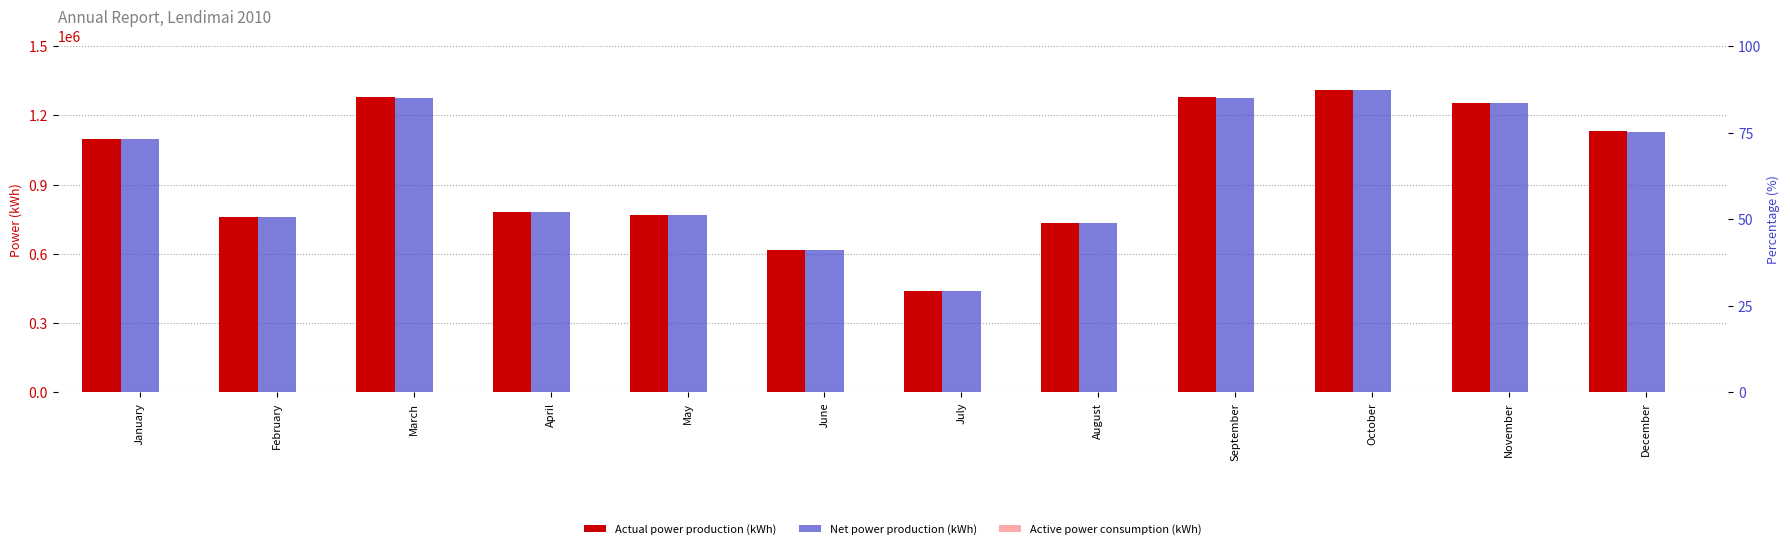

List the labels in order of Active power consumption (kWh) value, smallest first.

June, November, October, September, March, February, May, April, August, July, January, December